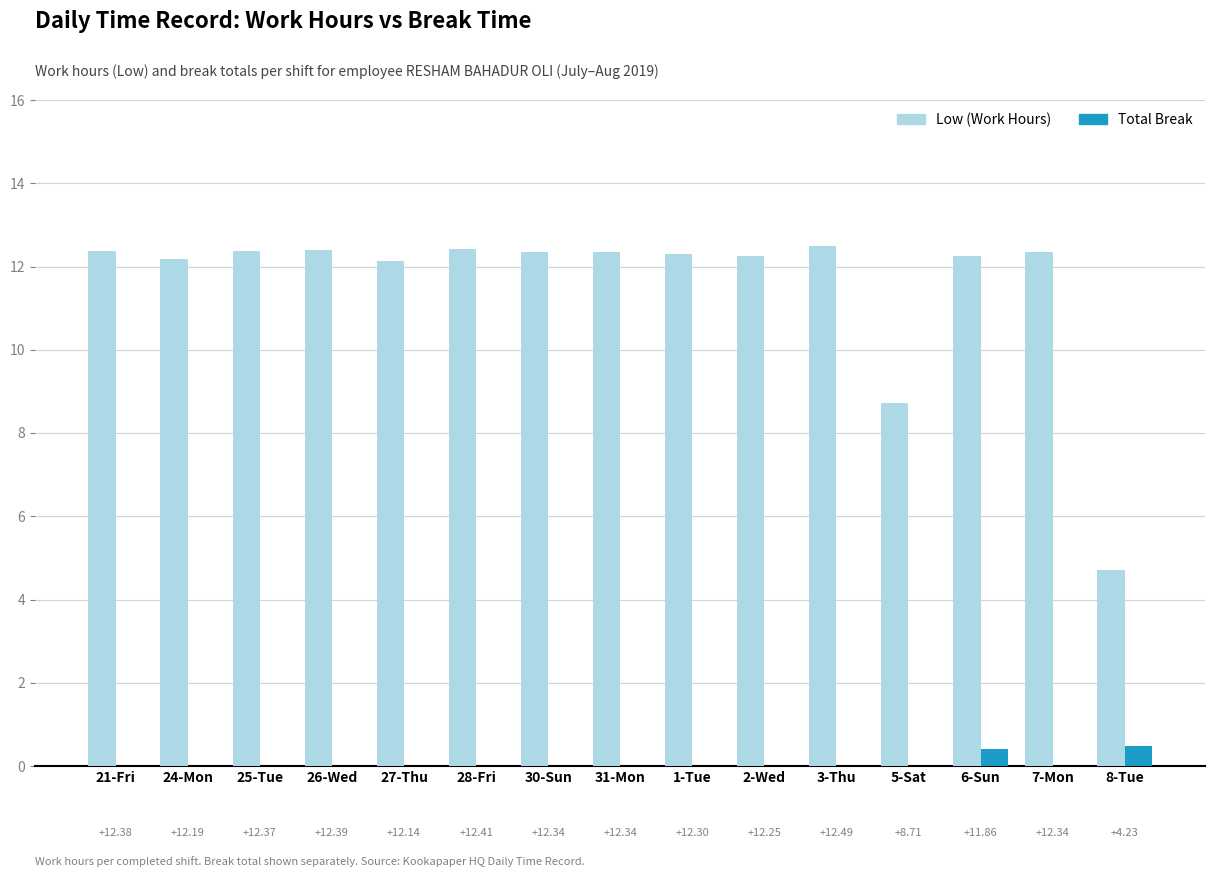

Is the value of Low (Work Hours) at 25-Tue greater than the value of Total Break at 24-Mon?

Yes